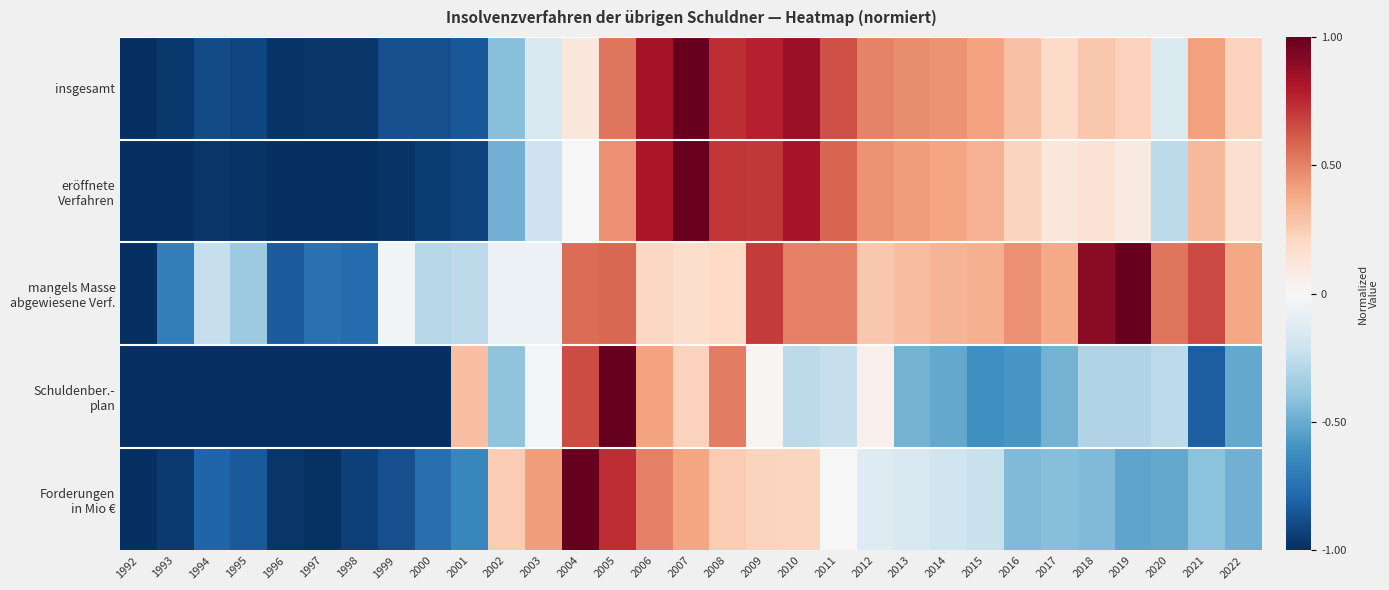

What is the total value across all series at 2022?

-0.2